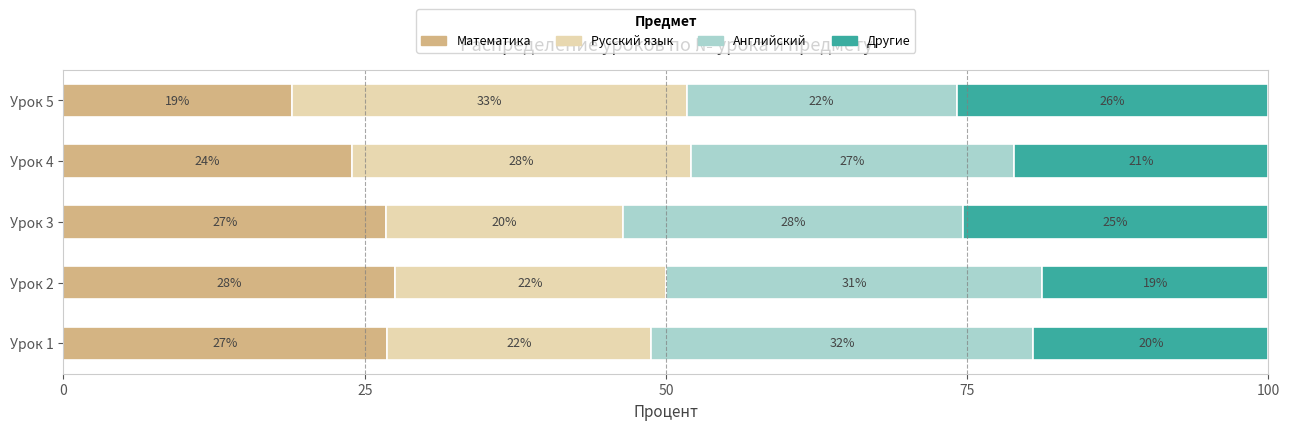

What are all the series names shown in the legend?

Математика, Русский язык, Английский, Другие